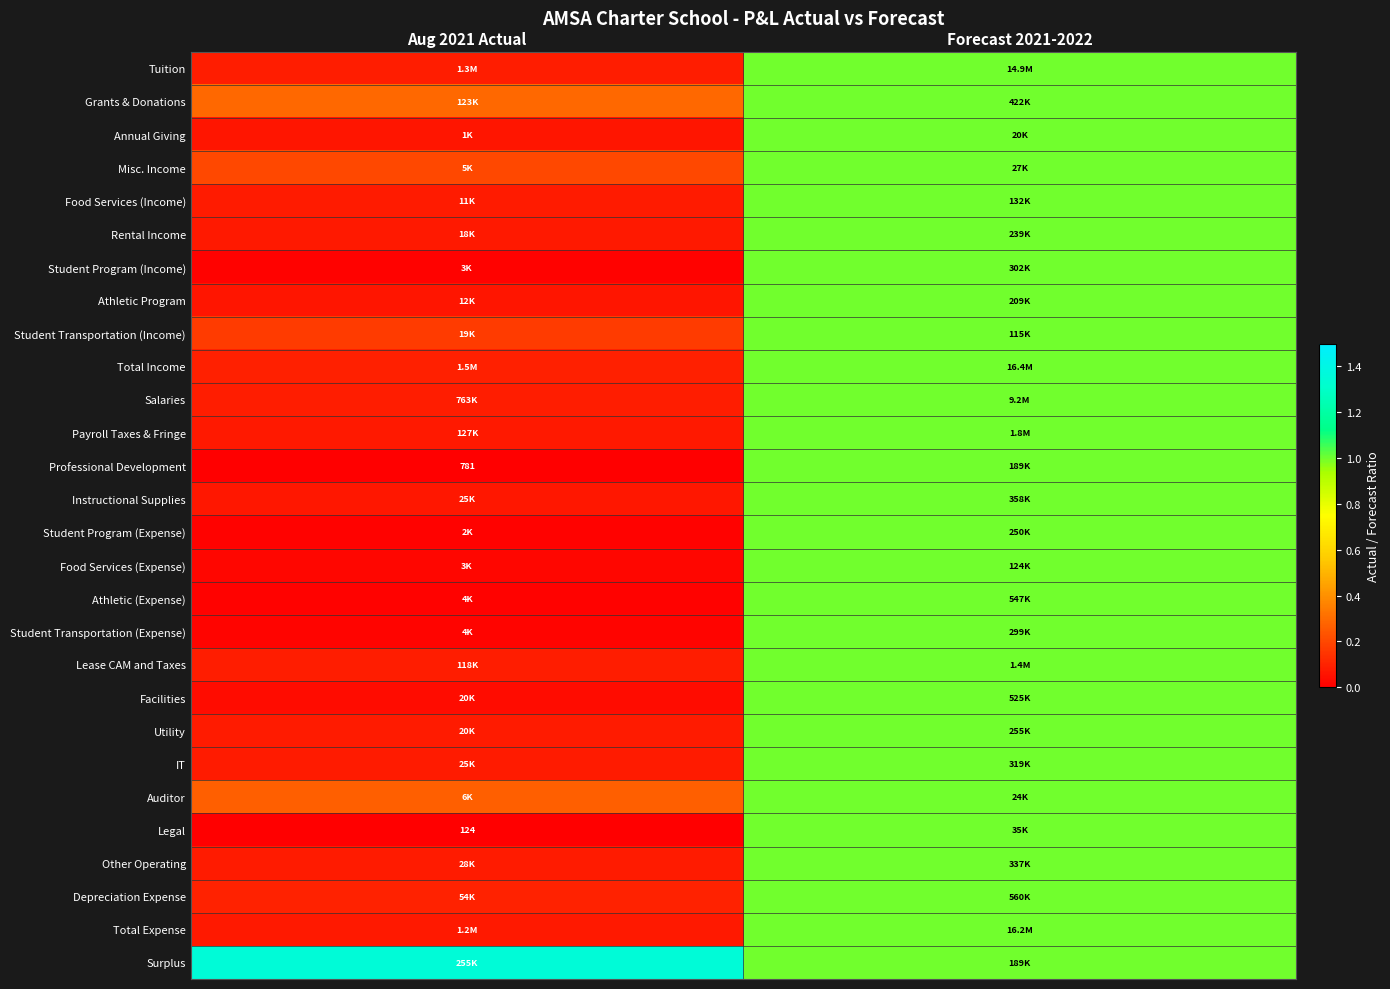

True or false: Student Transportation (Income) has a value of 0.1 at Aug 2021 Actual.

False